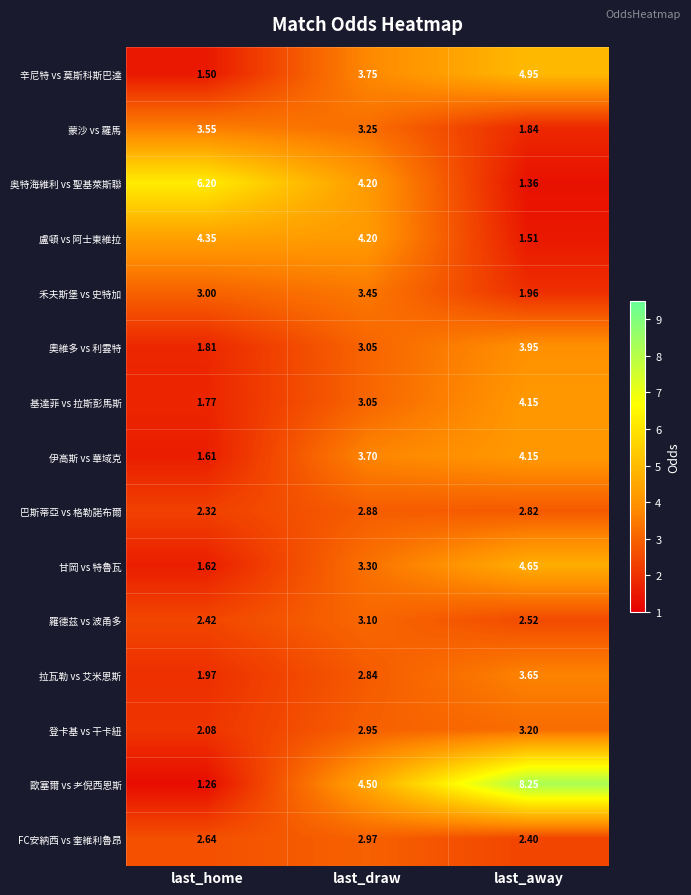

At which category does the chart reach its minimum across all series?

last_home